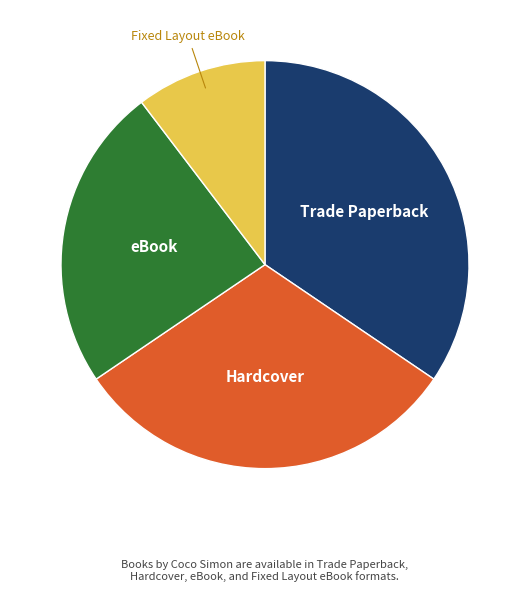

Is there any slice that represents more than half of the pie?

No